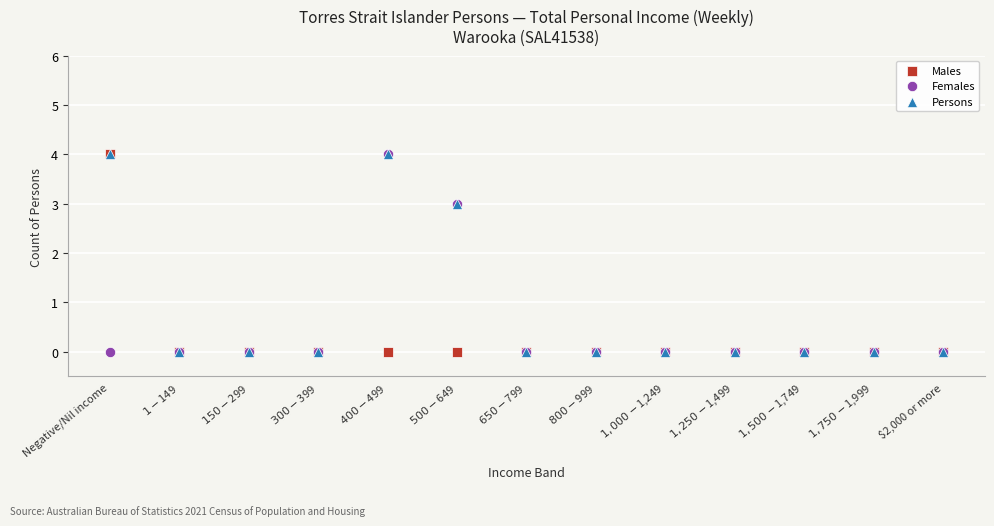

What are all the series names shown in the legend?

Males, Females, Persons